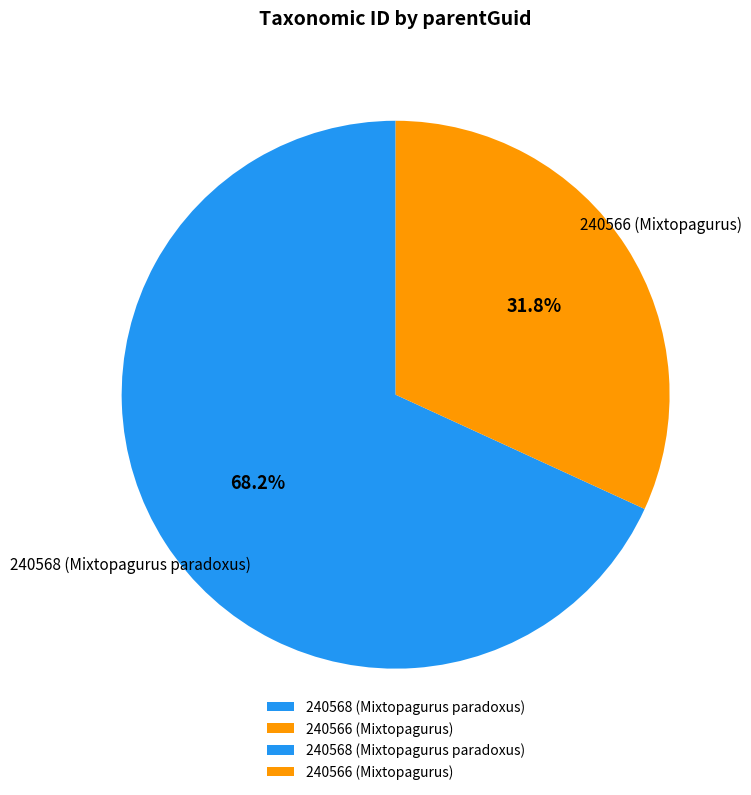

How many slices are in this pie chart?

2